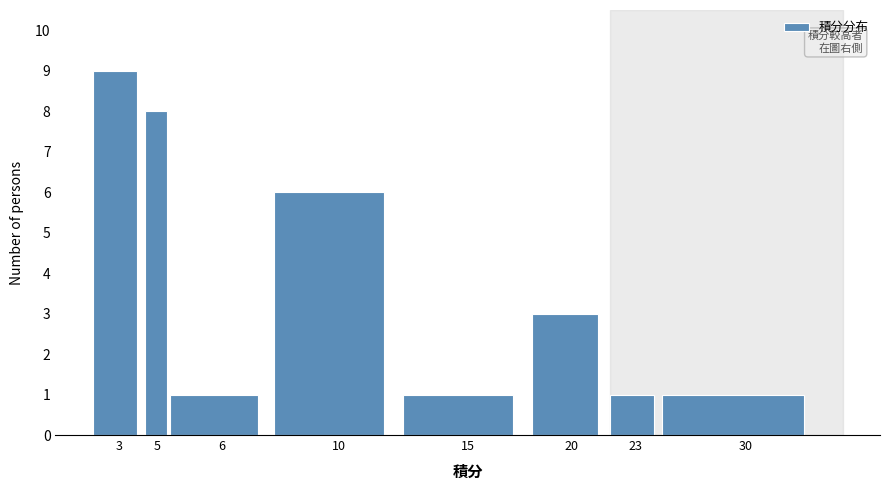

Reading left to right, transcribe all the data shown in this chart.

9	8	1	6	1	3	1	1